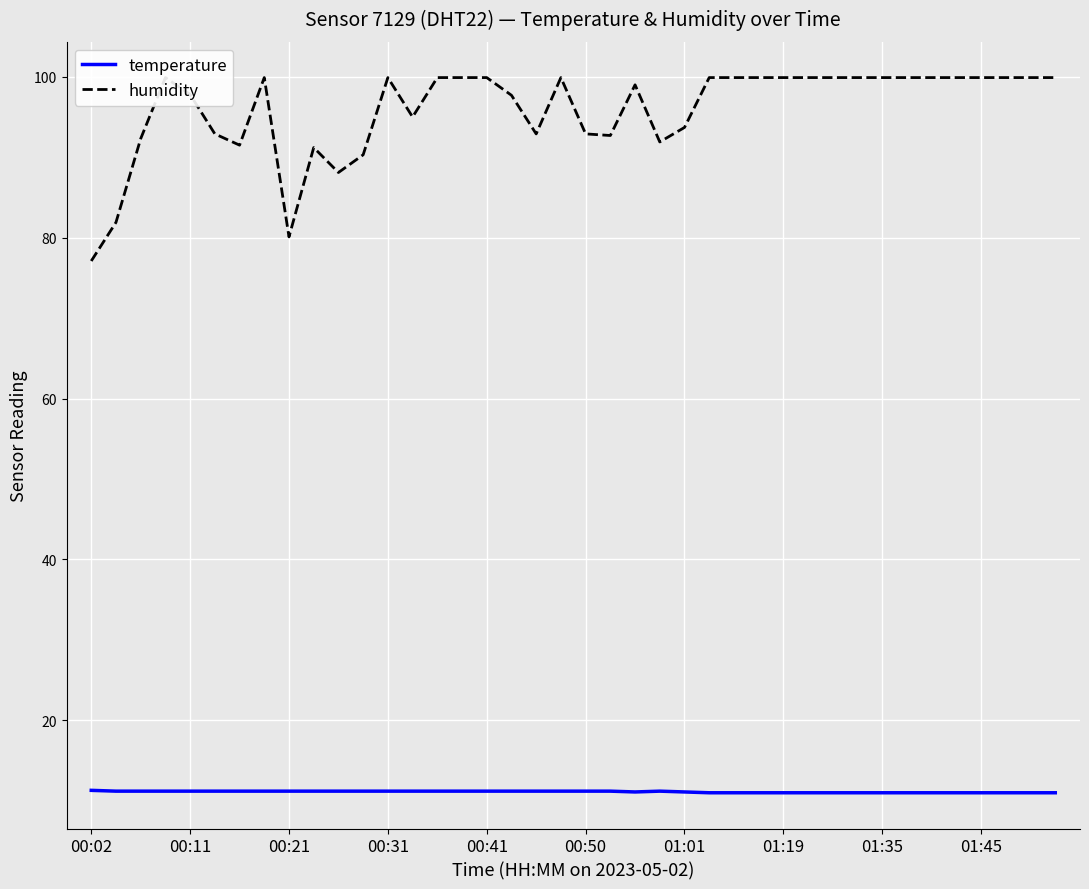

What is the difference between the maximum and minimum values in the temperature series?

0.3